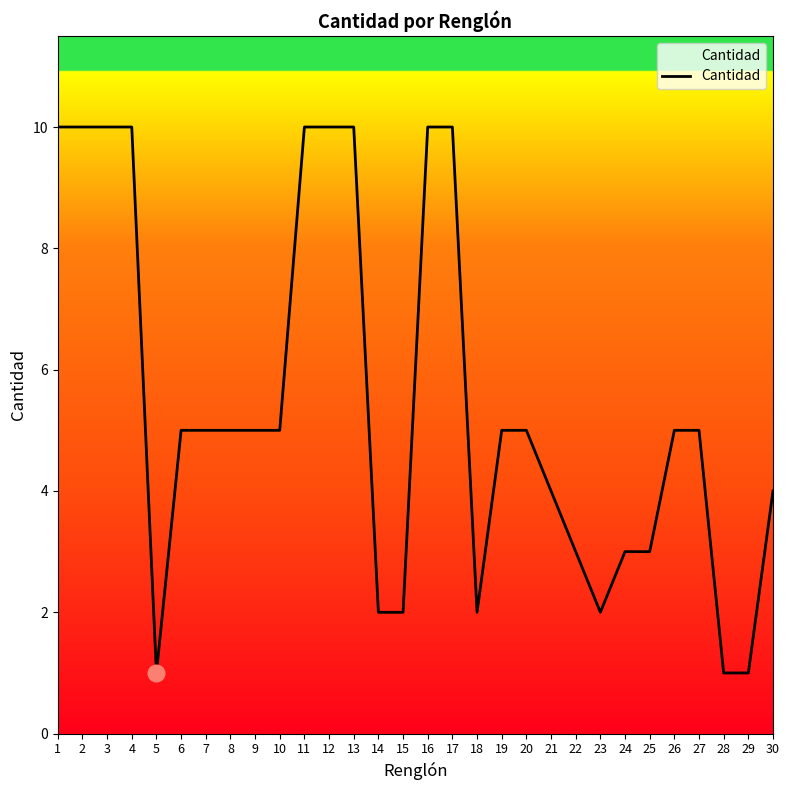

What is the maximum value shown in the chart?

10